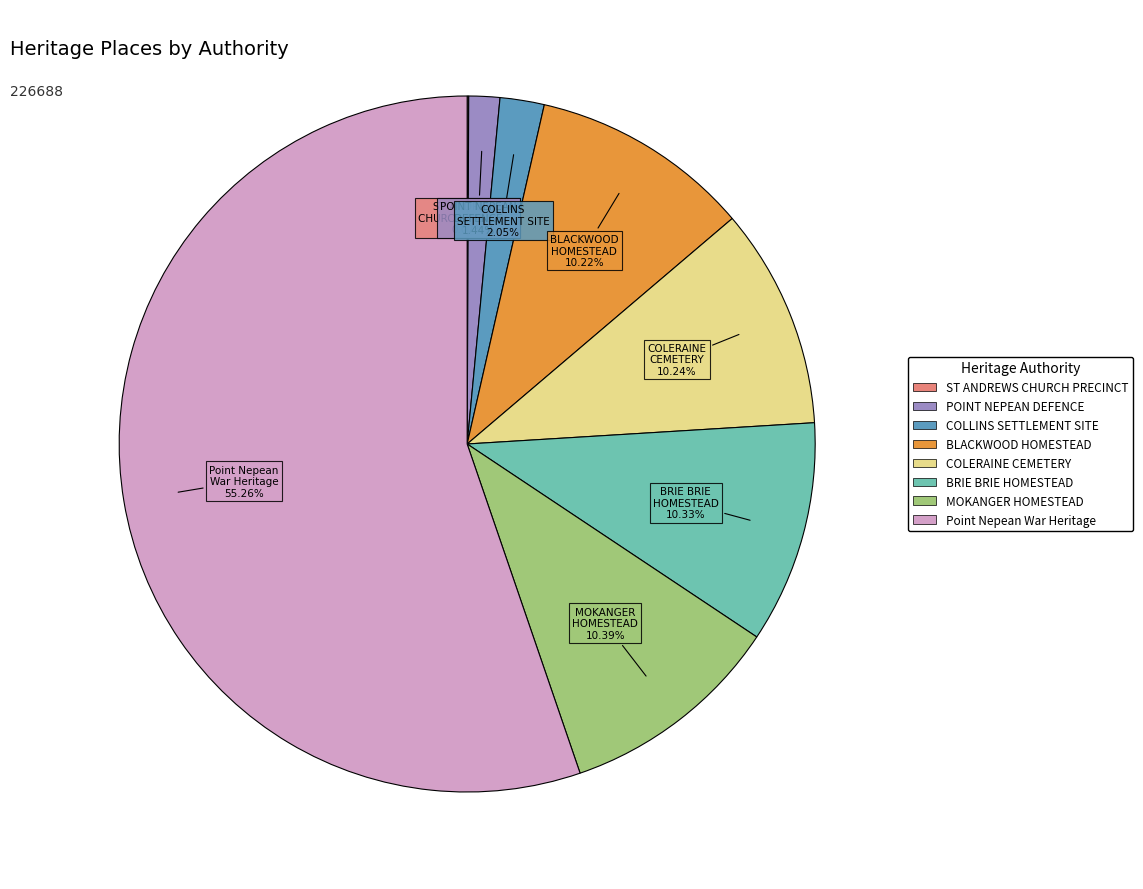

Is there any slice that represents more than half of the pie?

Yes